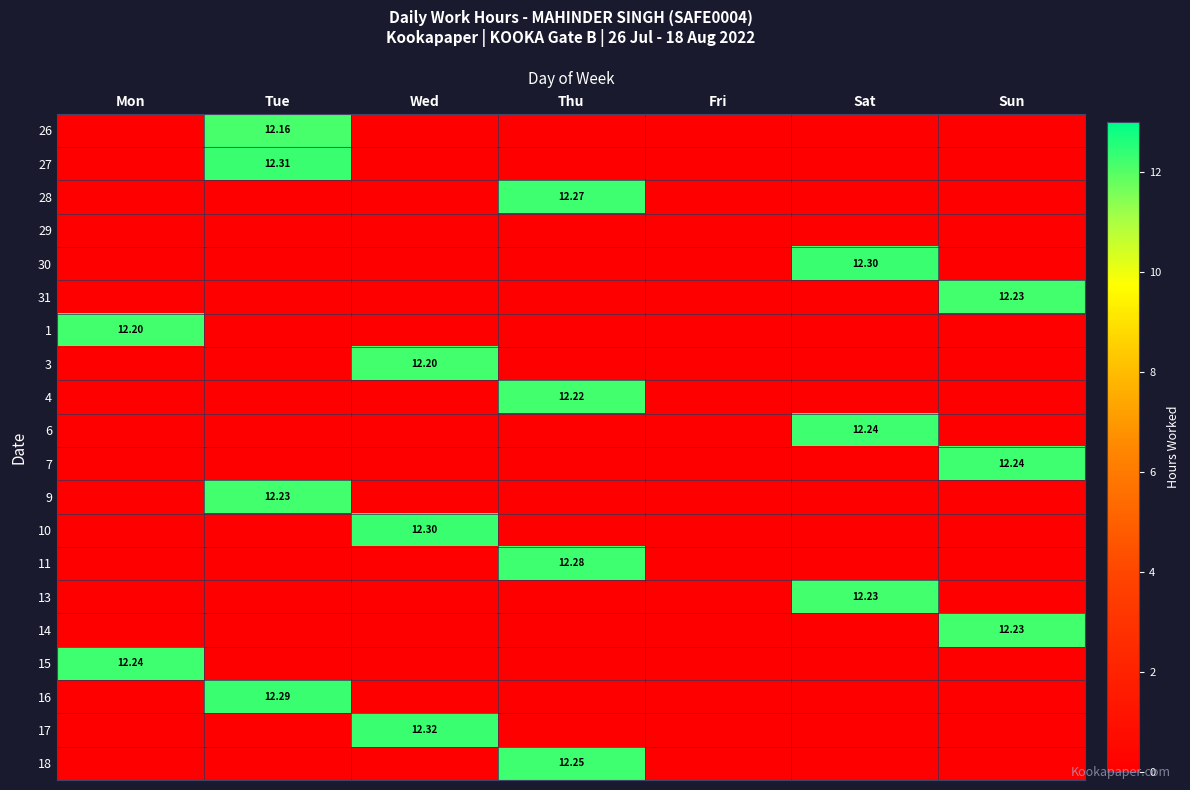

The value of 9 at Tue is 21.7. True or false?

False